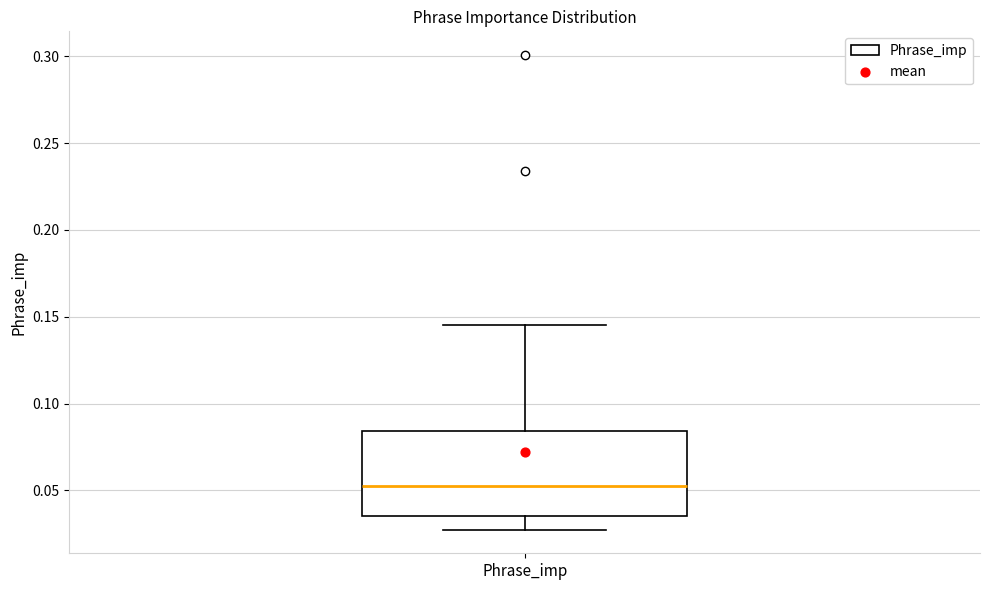

Where is the lower edge of the box for Phrase_imp on the y-axis? The values are not printed on the chart, so give them approximately, as read against the axis.

0.035